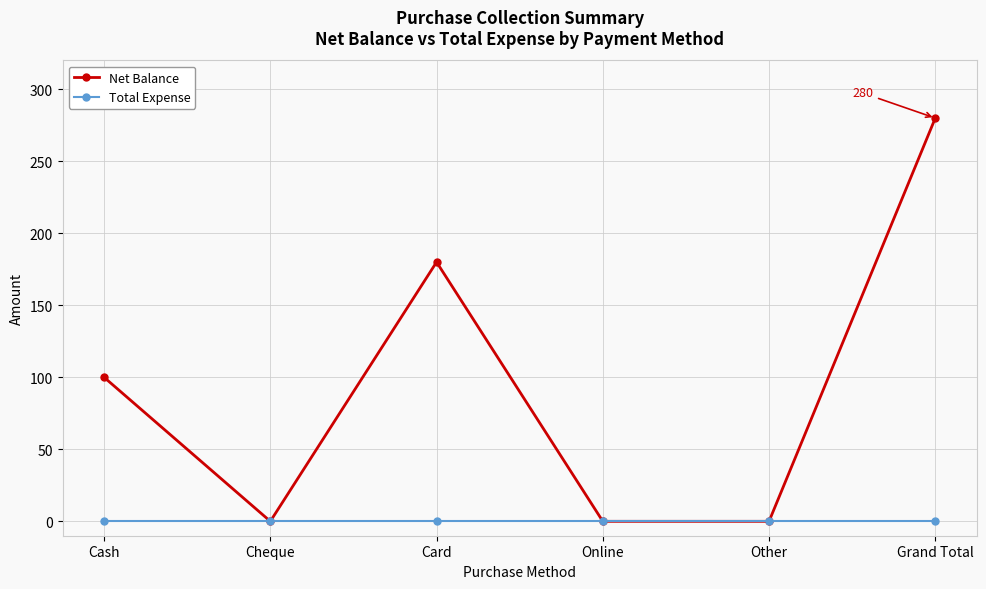

Is this an area chart (filled region under the line)?

No